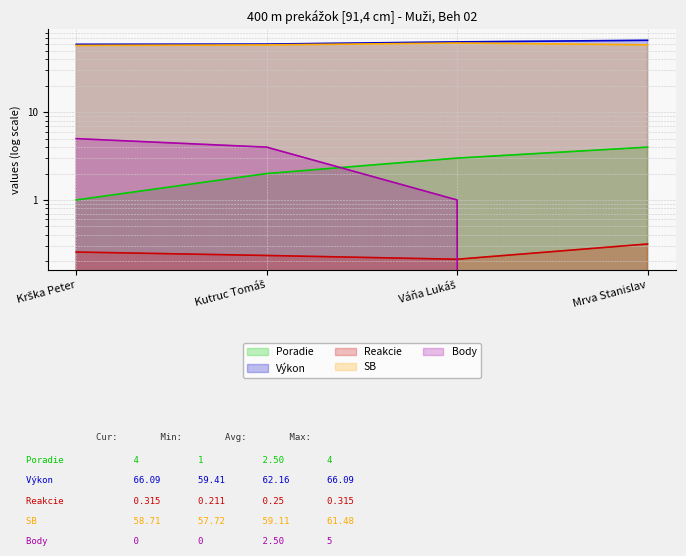

True or false: Body and Reakcie intersect in this chart.

True